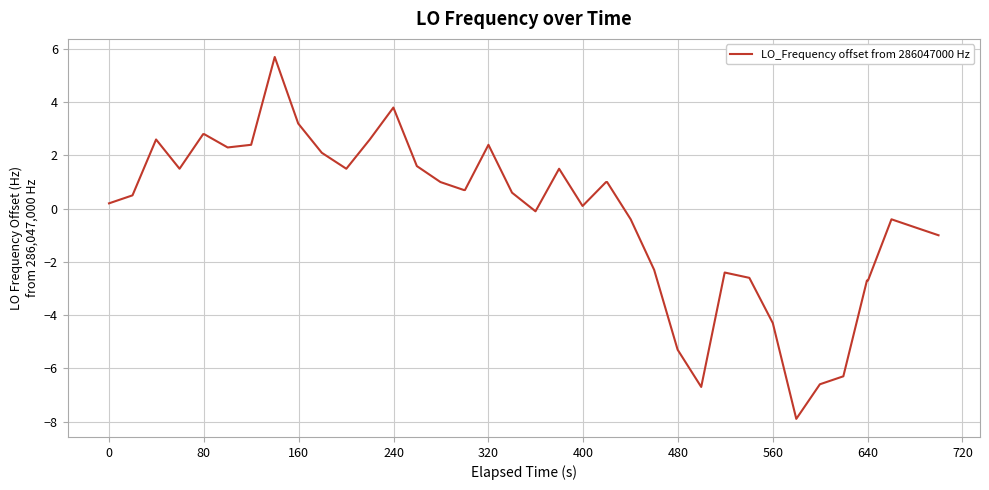

What is the difference between the maximum and minimum values?

13.6